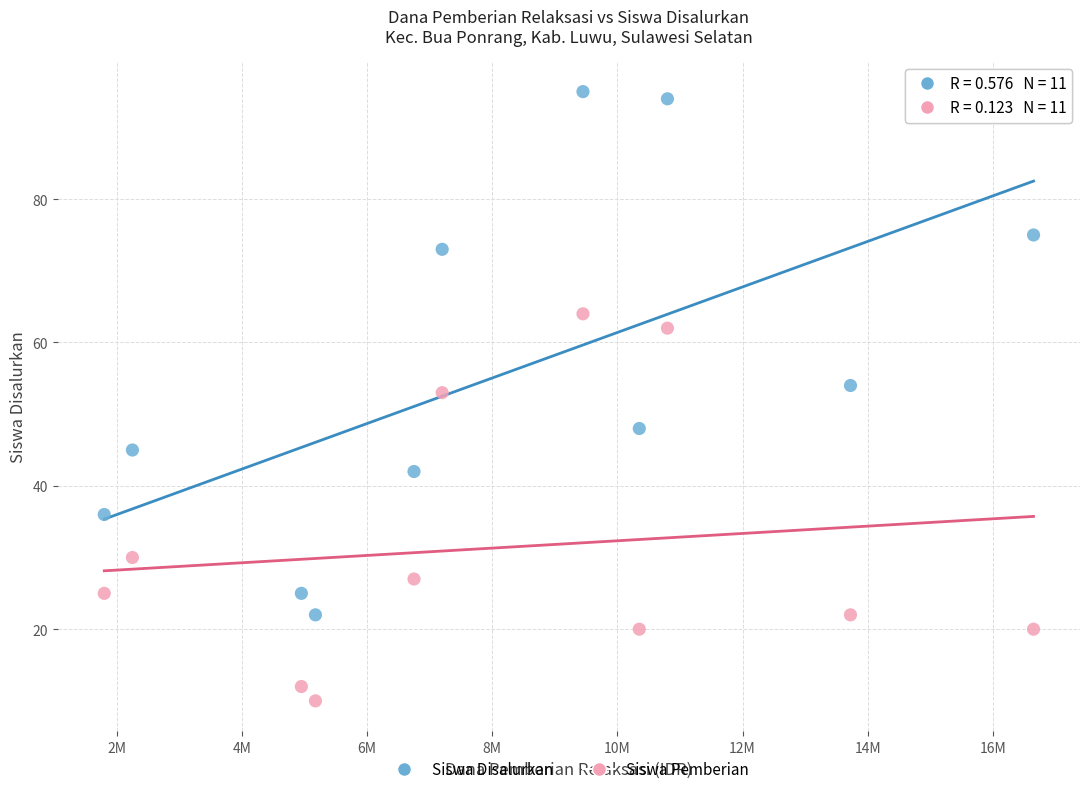

Which series contains the lowest Y value?

Siswa Pemberian